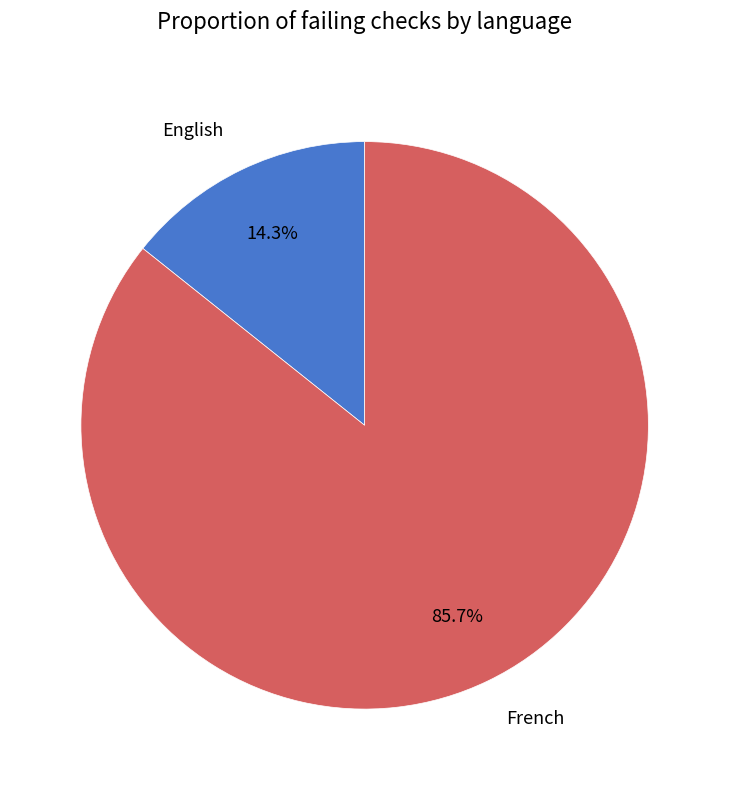

What is the largest slice in the pie chart?

French